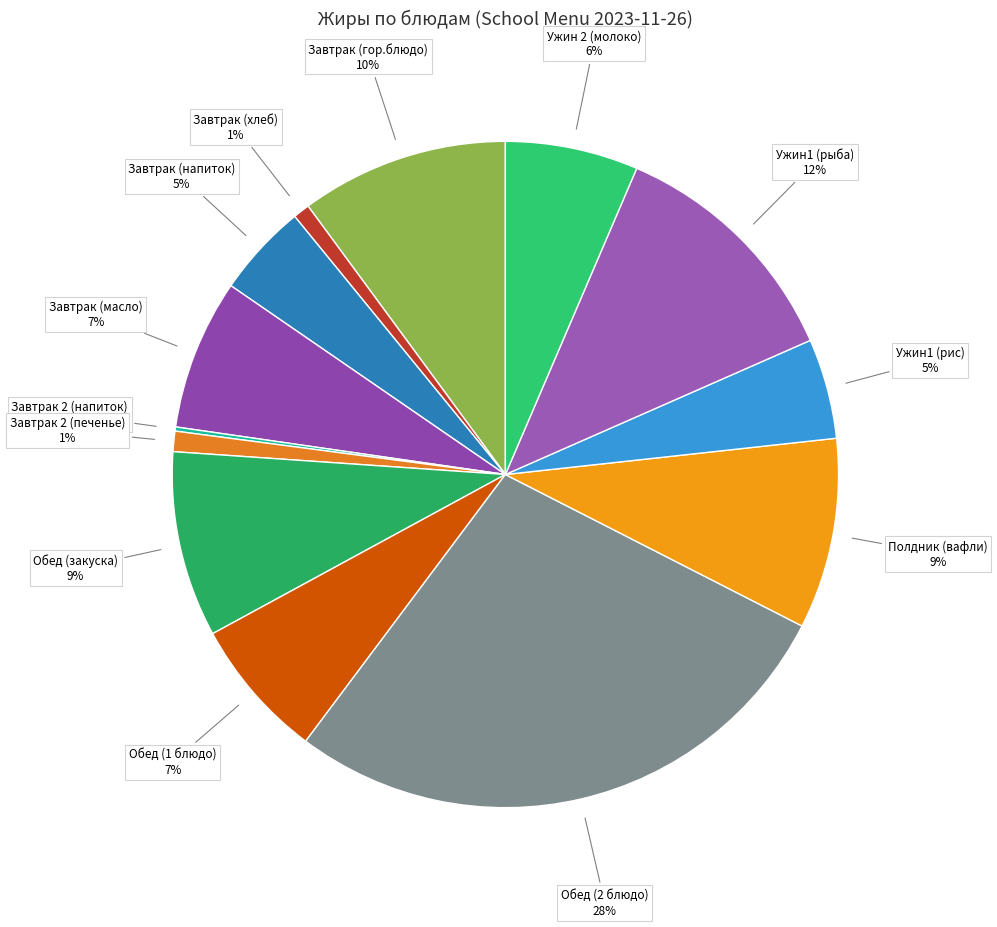

Between Ужин1 (рис) and Обед (1 блюдо), which is larger?

Обед (1 блюдо)